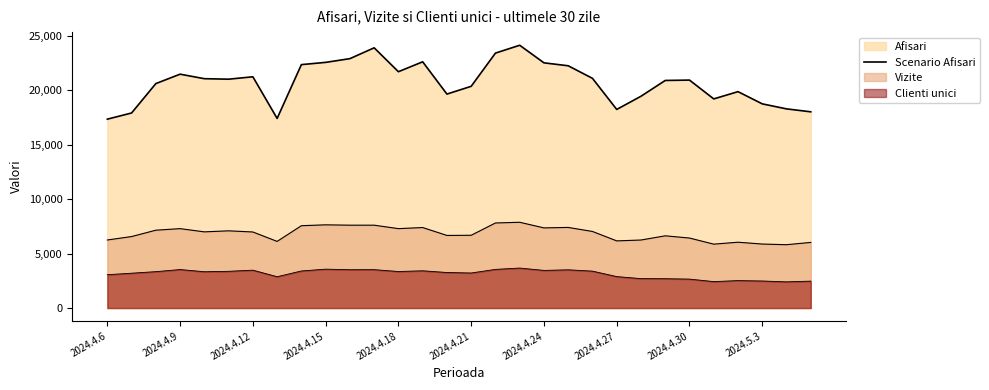

How many values are below 20995?

15